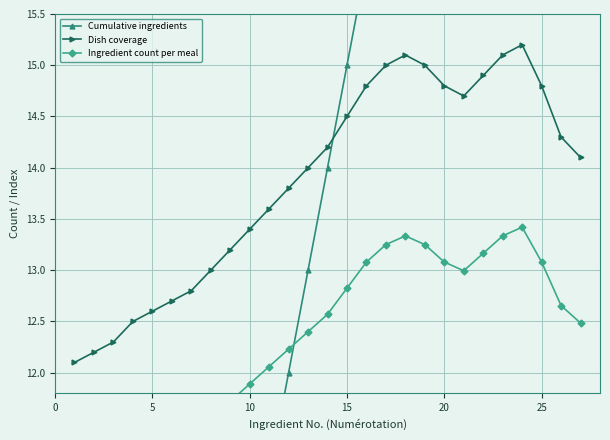

True or false: Cumulative ingredients has more than 1 points higher than both neighbors.

False